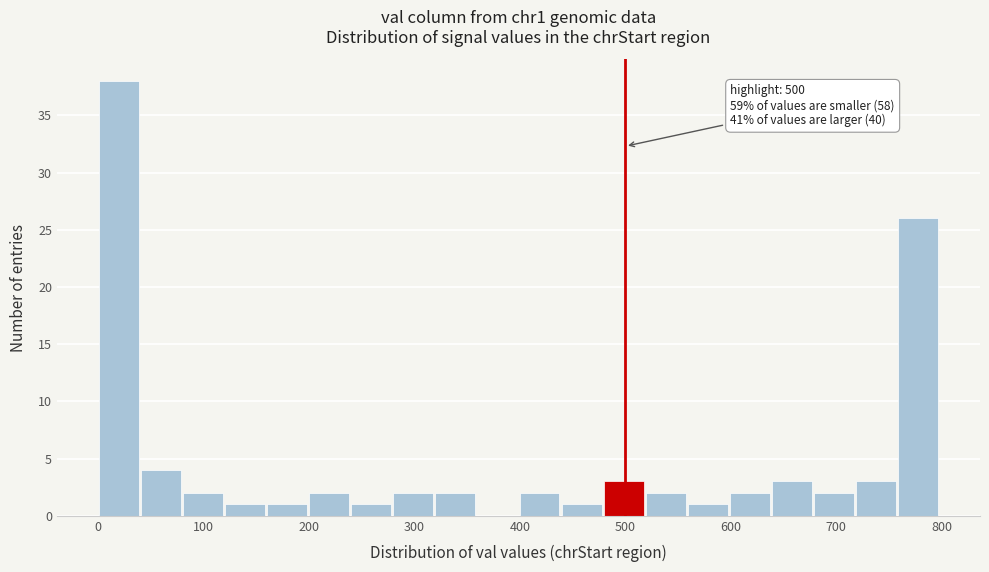

Around what value on the x-axis is the tallest bar? Give the approximate position of its centre, as read against the axis.

20